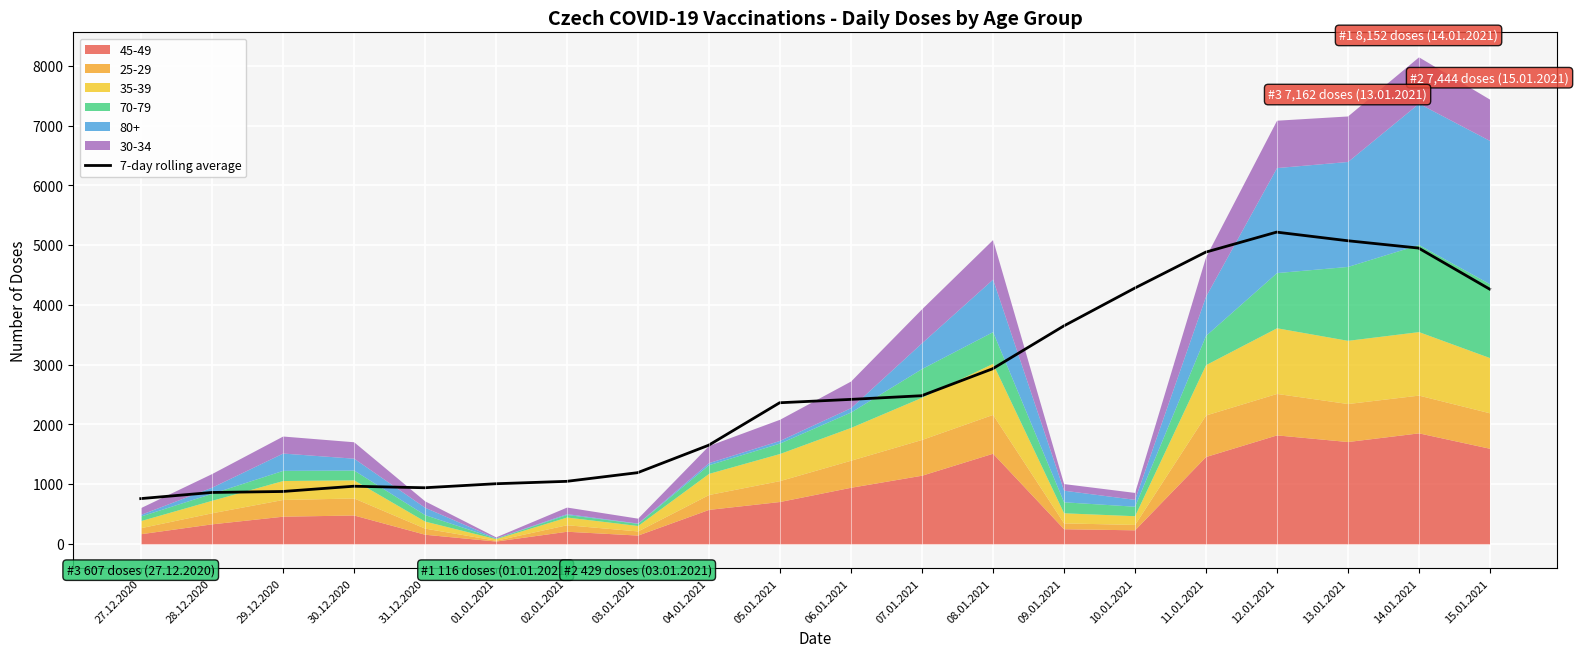

What is the greatest value displayed?

5217.4